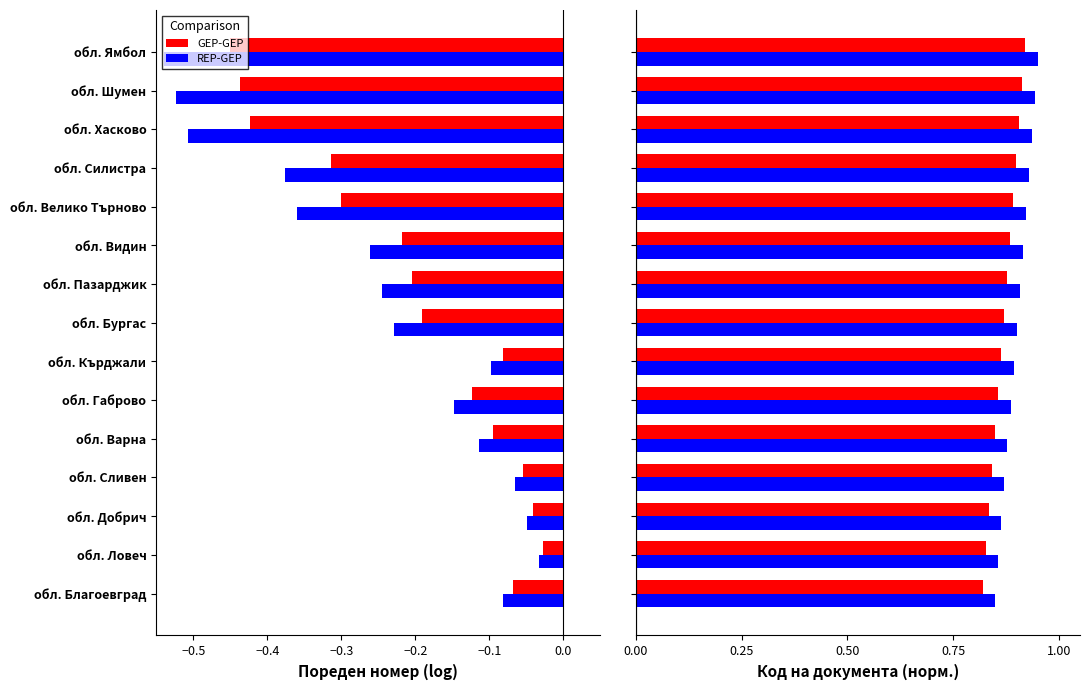

What is the sum of all GEP-GEP values?

13.1